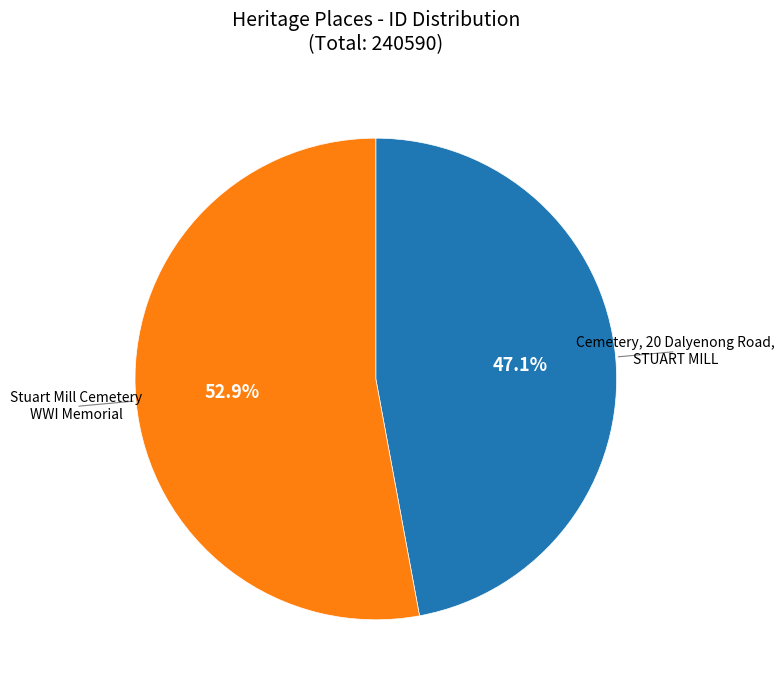

What percentage do Cemetery, 20 Dalyenong Road, STUART MILL and Stuart Mill Cemetery WWI Memorial together represent?

100.0%